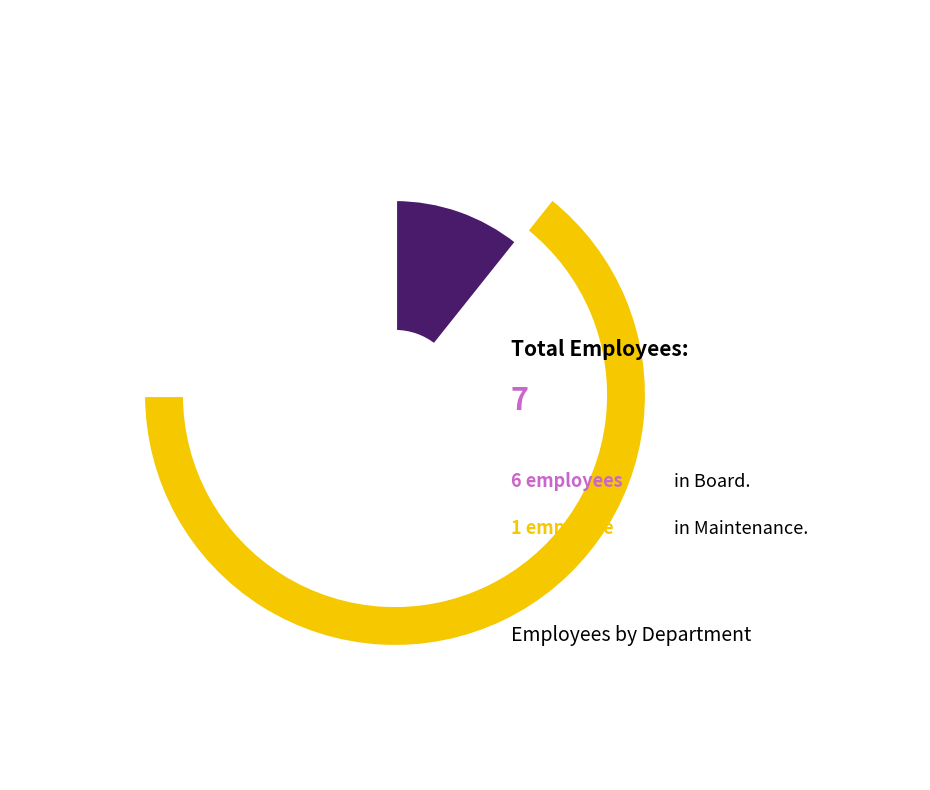

Approximately how many times larger is the value at Board compared to Maintenance?

6.0